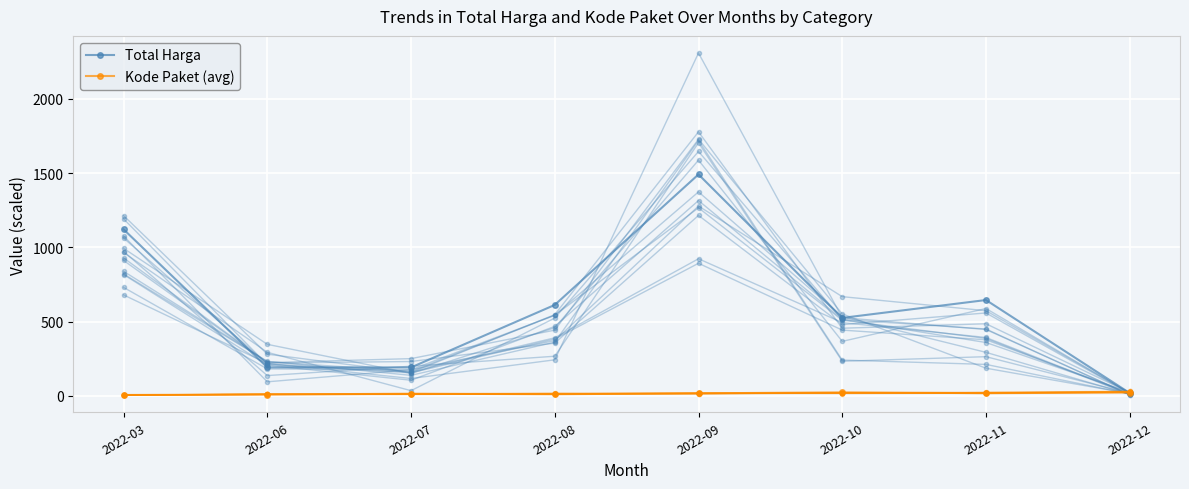

True or false: Total Harga has more than 2 interior local peaks.

False